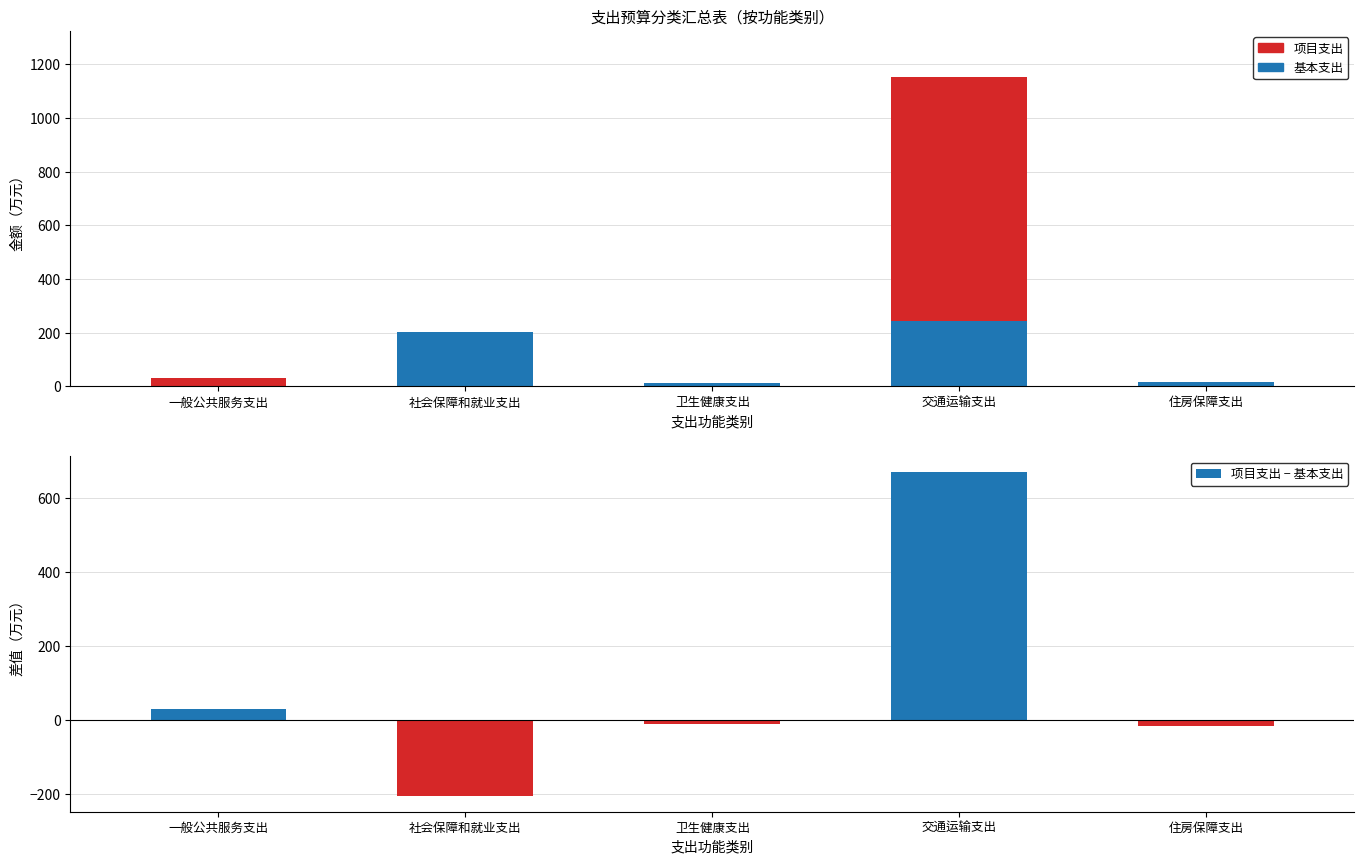

Is it true that 项目支出 equals 1469.1 at 交通运输支出?

False